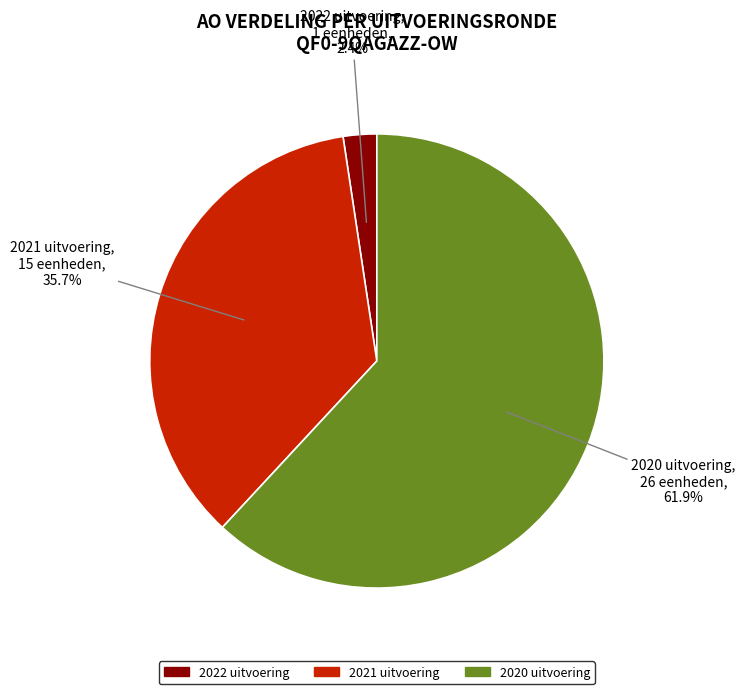

Rank the categories by value from lowest to highest.

2022 uitvoering, 2021 uitvoering, 2020 uitvoering